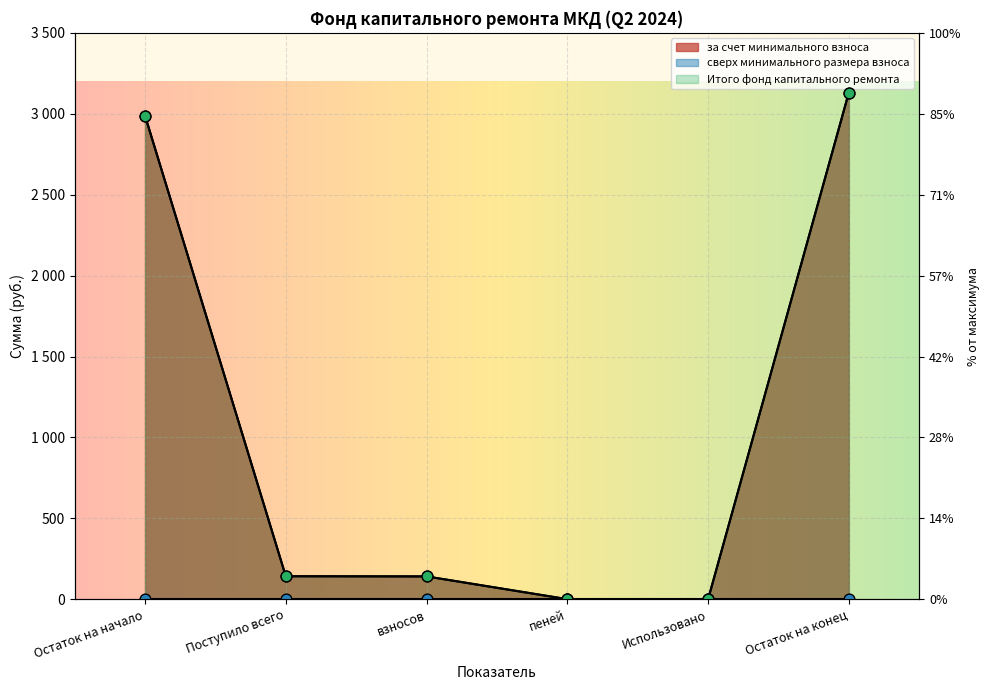

Which series has the largest total across all categories?

за счет минимального взноса